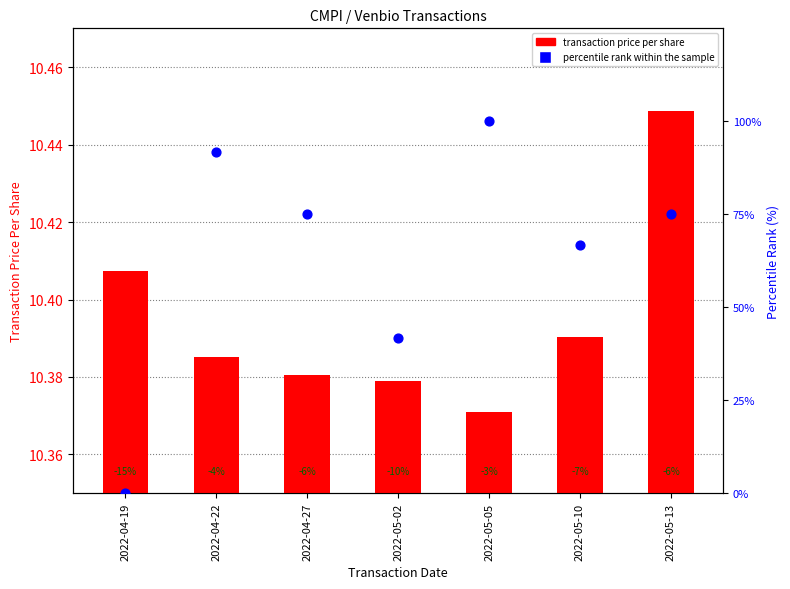

At how many categories does at least one series exceed 89?

2